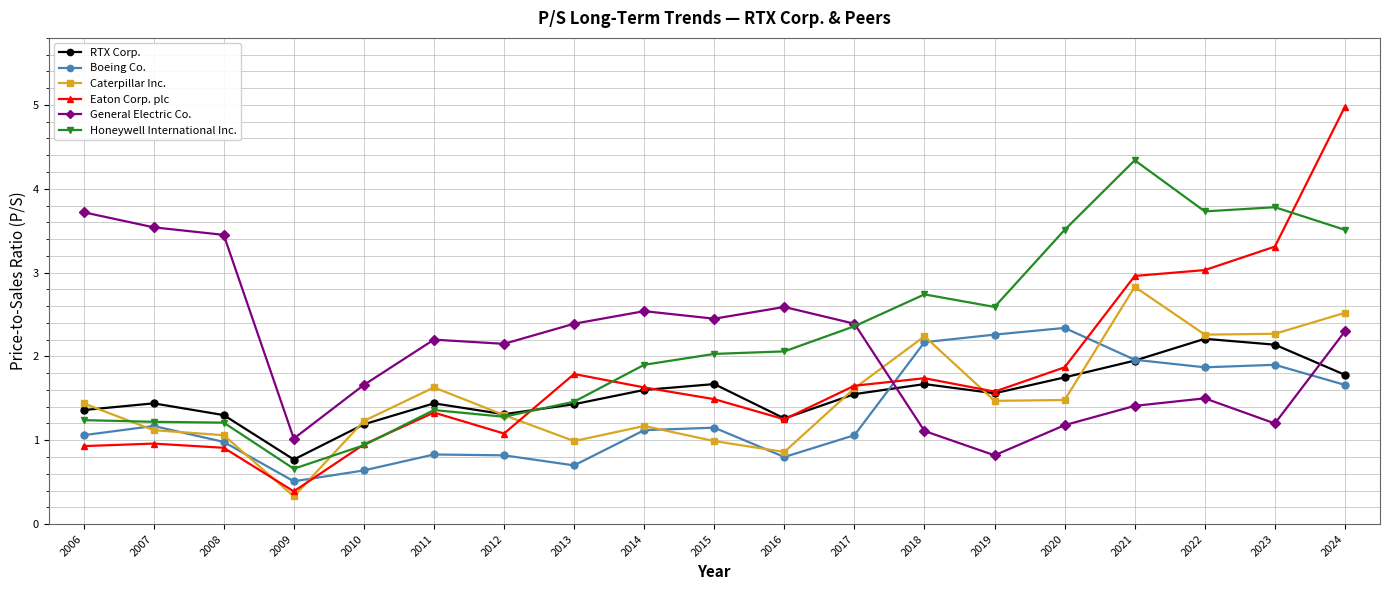

True or false: RTX Corp. has a value of 1.4 at 2011.

True